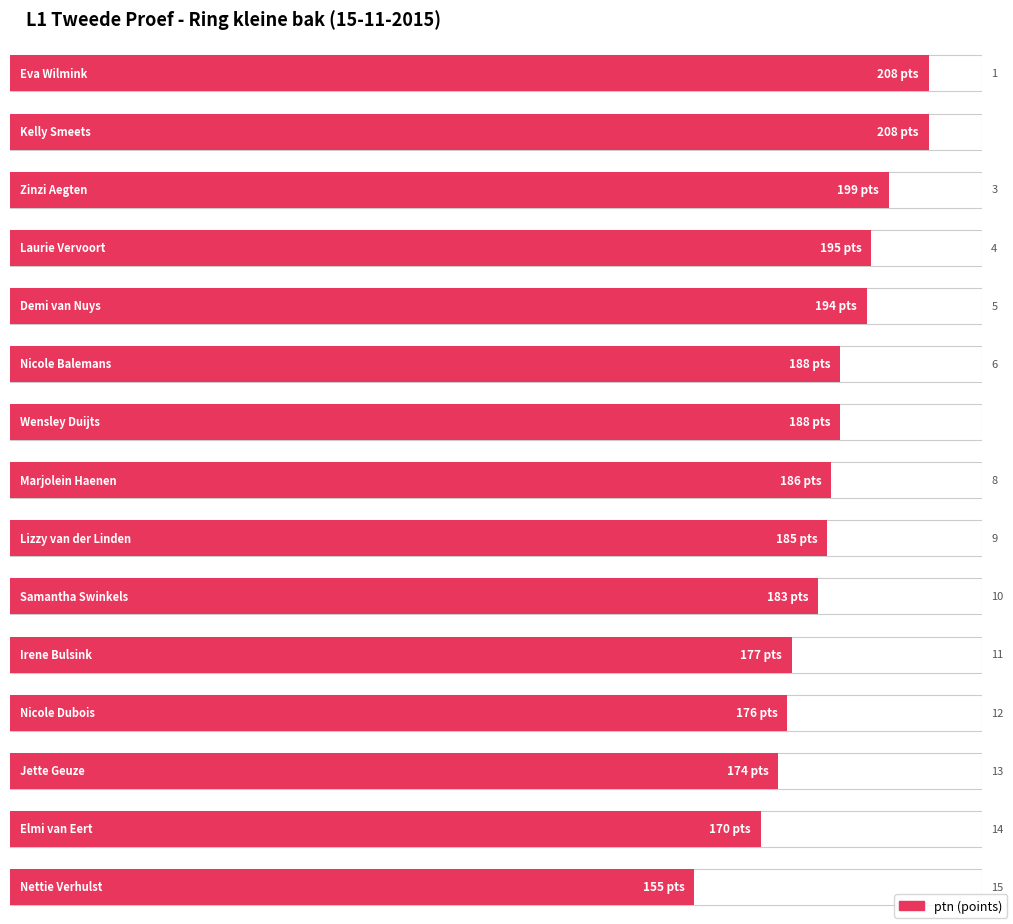

List the labels in order of value, smallest first.

Nettie Verhulst, Elmi van Eert, Jette Geuze, Nicole Dubois, Irene Bulsink, Samantha Swinkels, Lizzy van der Linden, Marjolein Haenen, Nicole Balemans, Wensley Duijts, Demi van Nuys, Laurie Vervoort, Zinzi Aegten, Eva Wilmink, Kelly Smeets